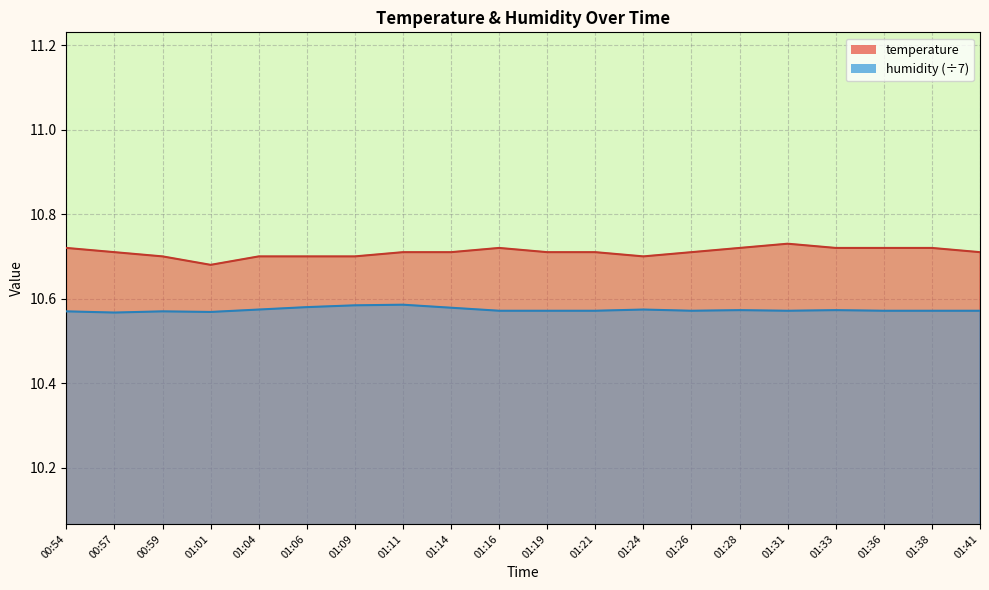

Where is the first local minimum for temperature?

01:01